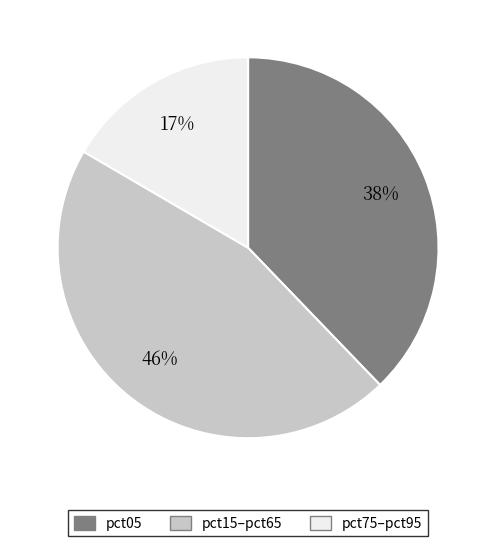

To the nearest percent, what percentage of the pie is pct15–pct65?

46%